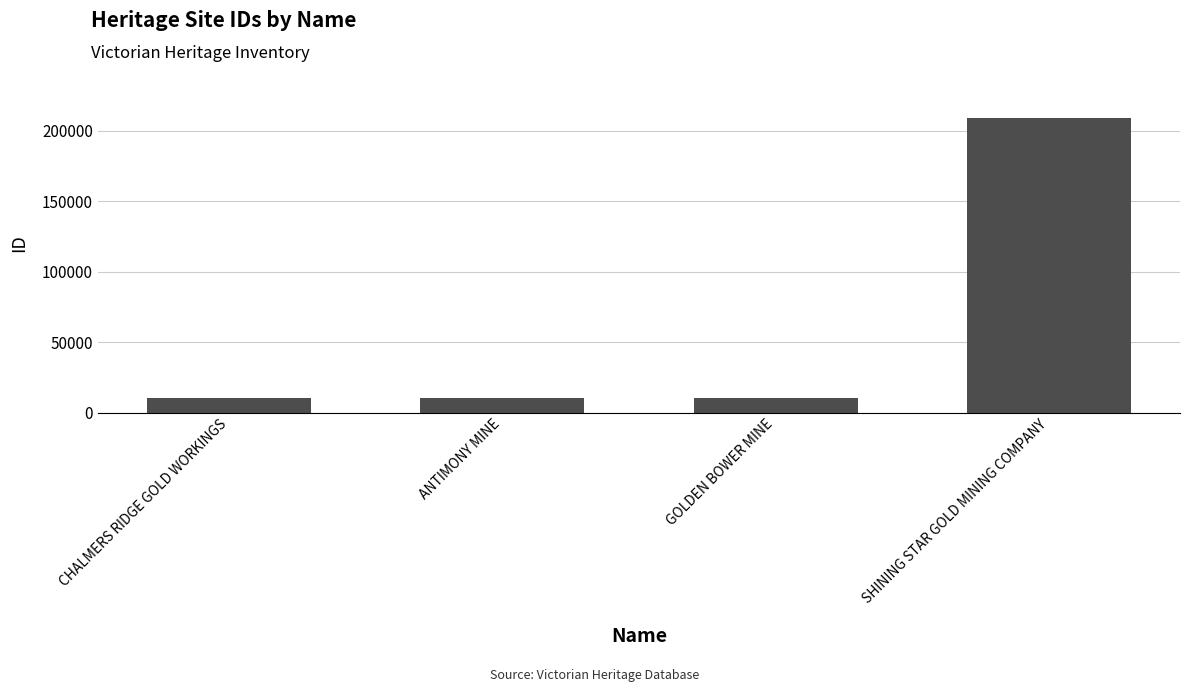

How many bars are there in total?

4